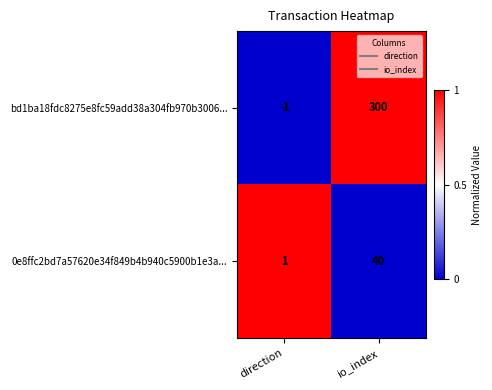

Which series has the largest total across all categories?

bd1ba18fdc8275e8fc59add38a304fb970b3006...